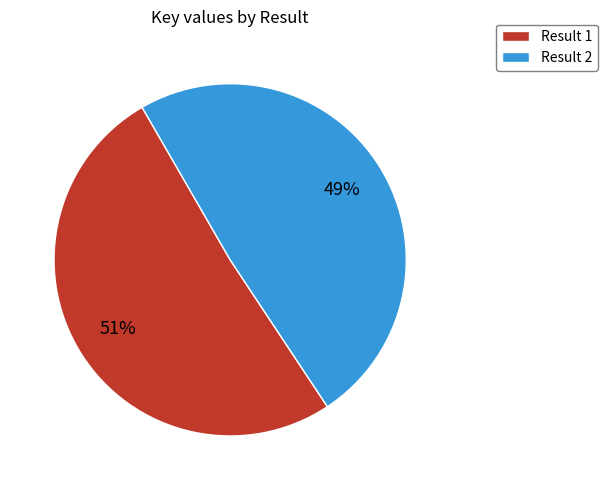

The Result 2 slice represents 49% of the pie. True or false?

True